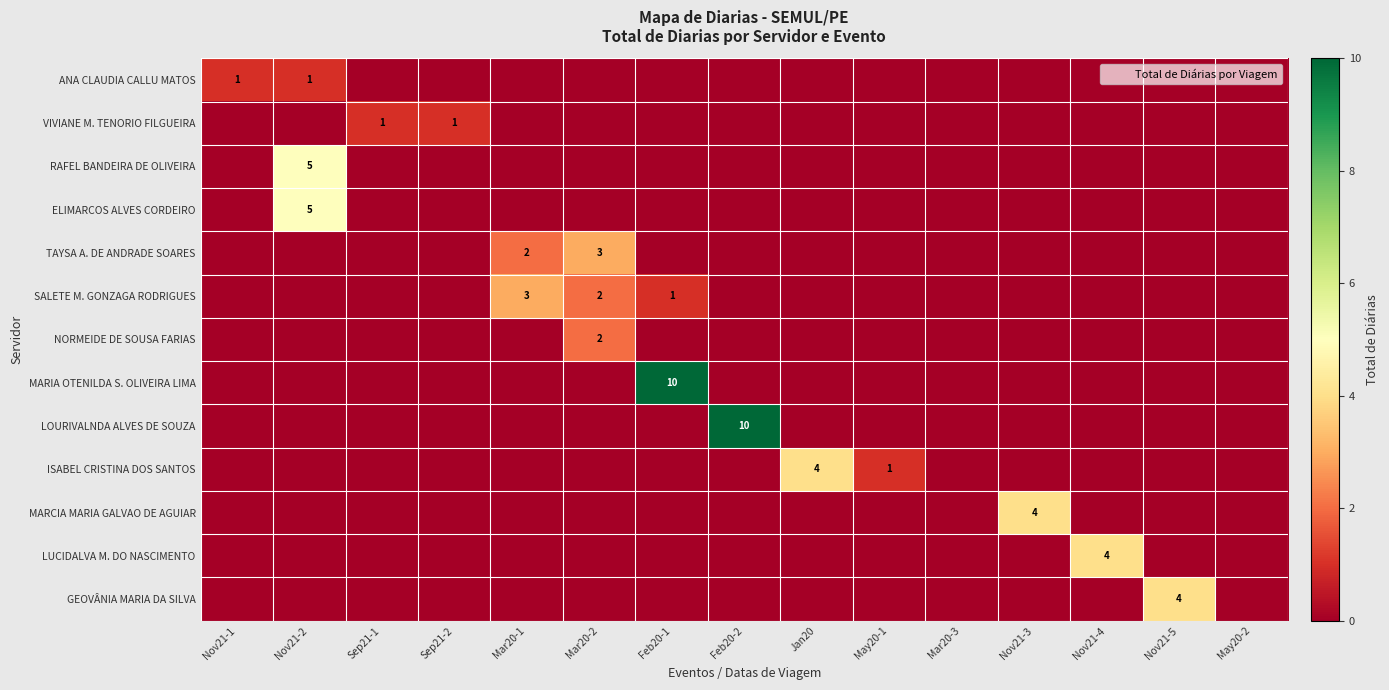

Which series has the largest total across all categories?

MARIA OTENILDA S. OLIVEIRA LIMA